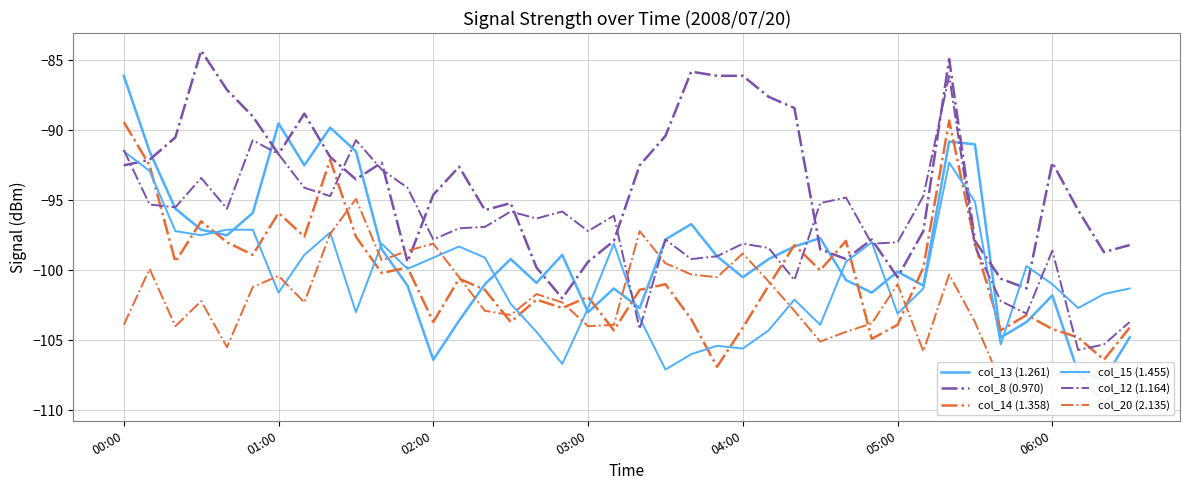

What position from the left is 04:00?

25